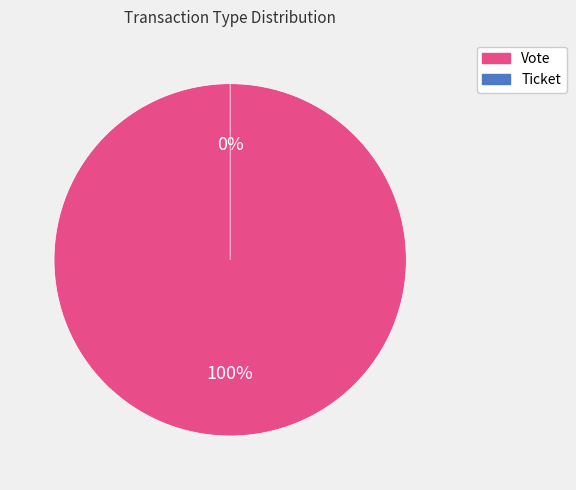

What is the change in value from Vote to Ticket?

-1